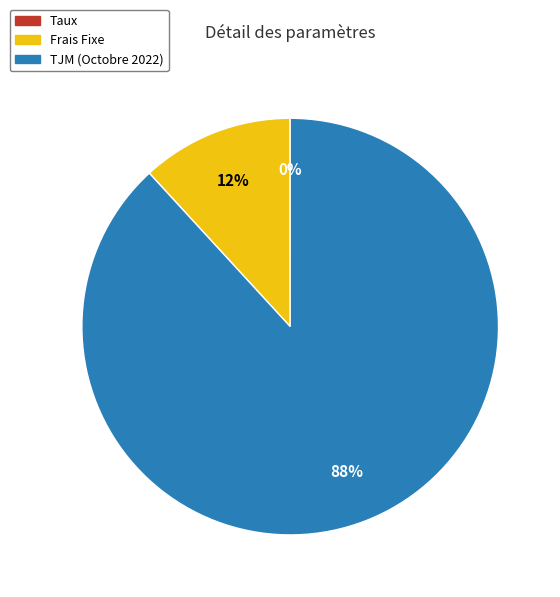

Which category accounts for the majority?

TJM (Octobre 2022)